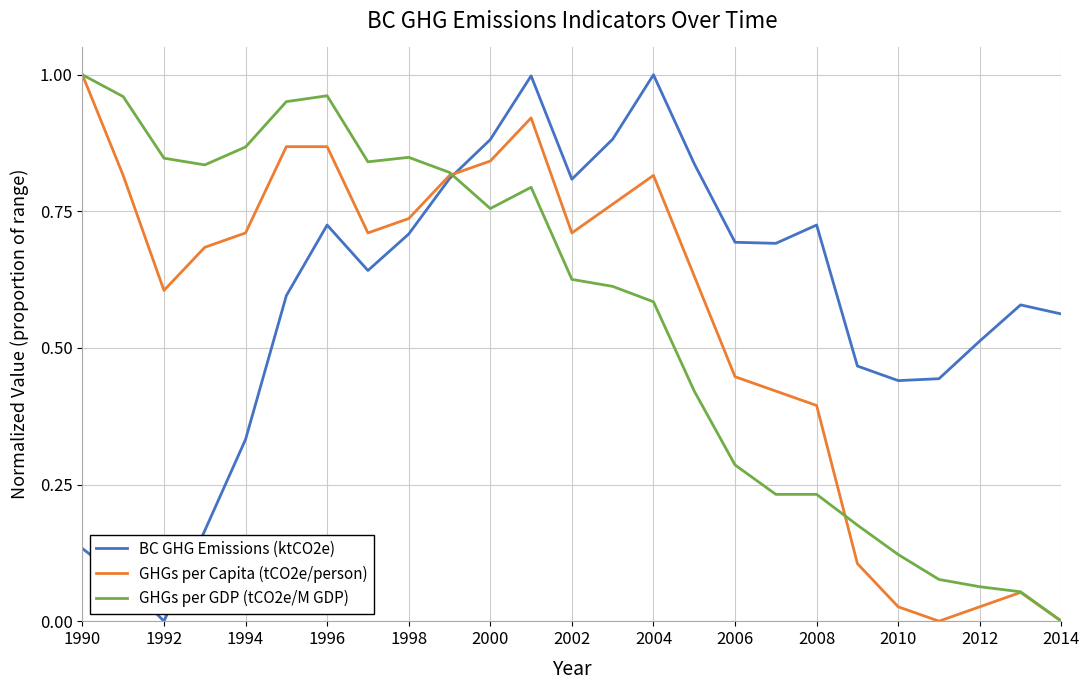

Which series ends up on top after the final intersection of GHGs per GDP (tCO2e/M GDP) and BC GHG Emissions (ktCO2e)?

BC GHG Emissions (ktCO2e)